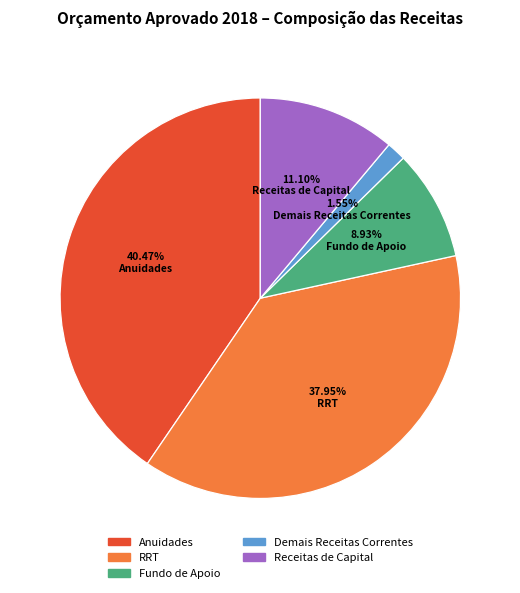

Count the number of slices in the pie.

5